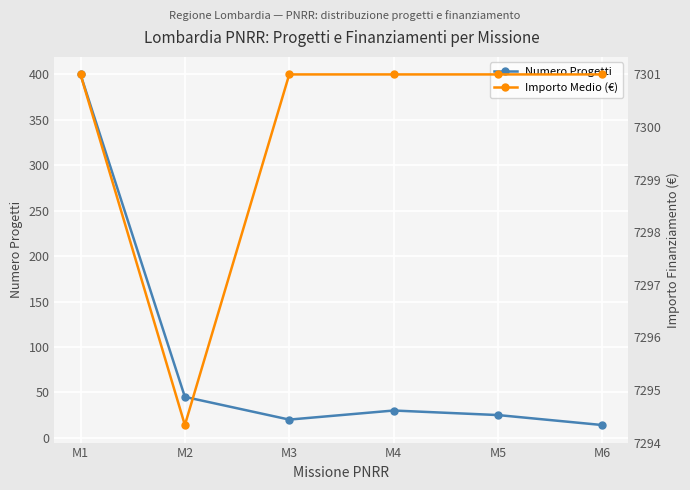

What is the value of the Numero Progetti point at the 4th from the left?

30